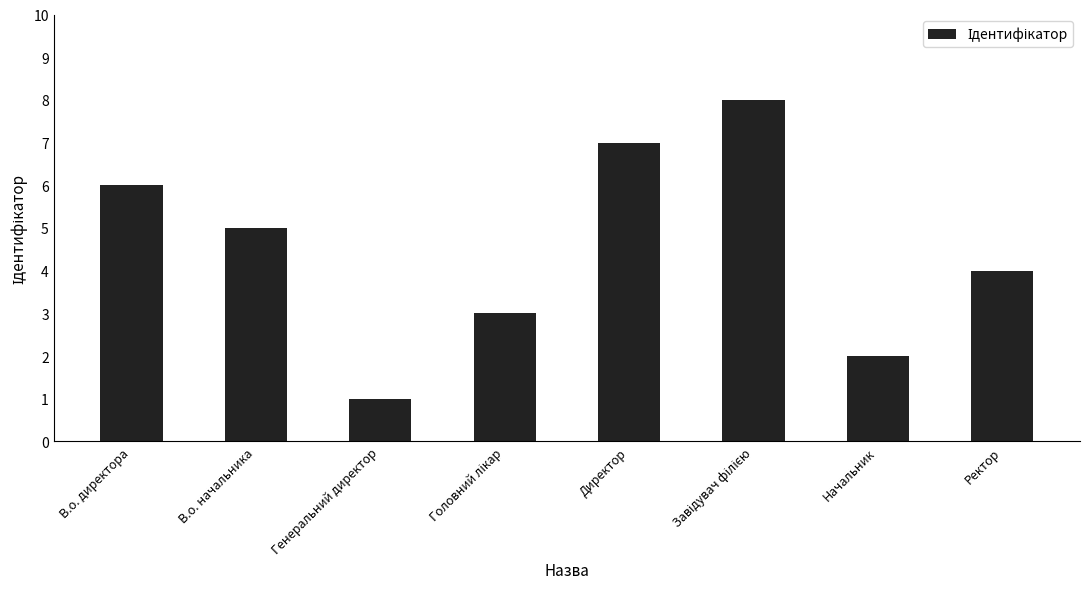

Reading left to right, what are all the values shown in this chart?

6	5	1	3	7	8	2	4